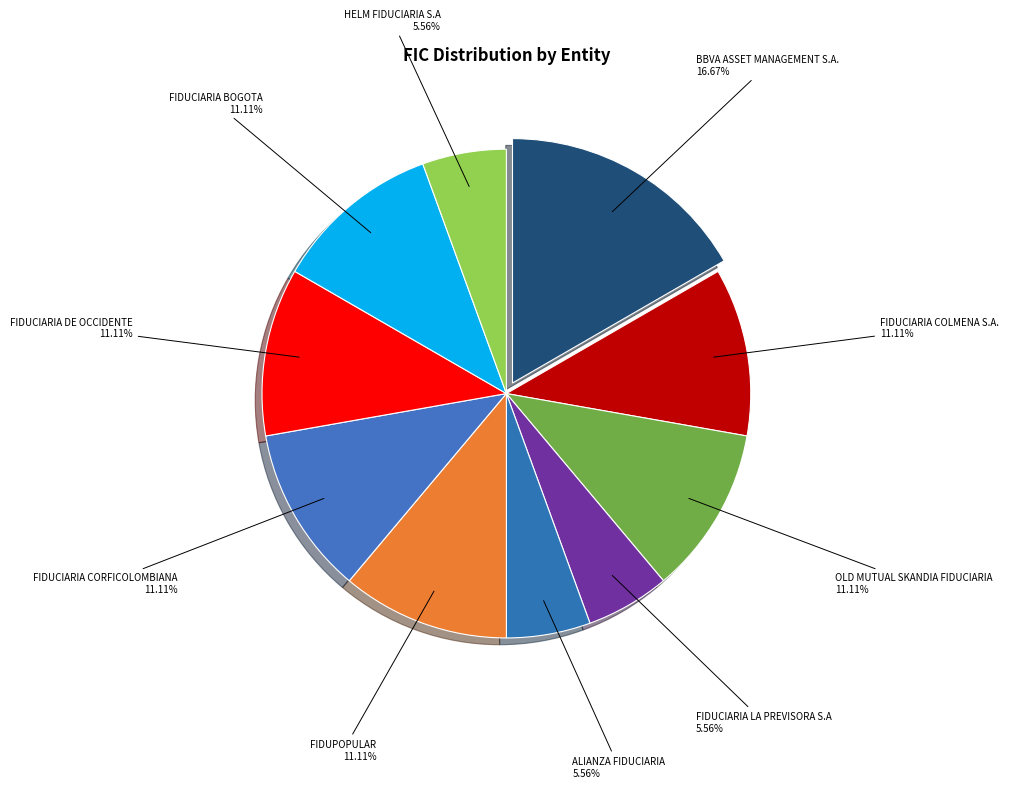

Combined, do OLD MUTUAL SKANDIA FIDUCIARIA and FIDUPOPULAR account for over 50%?

No